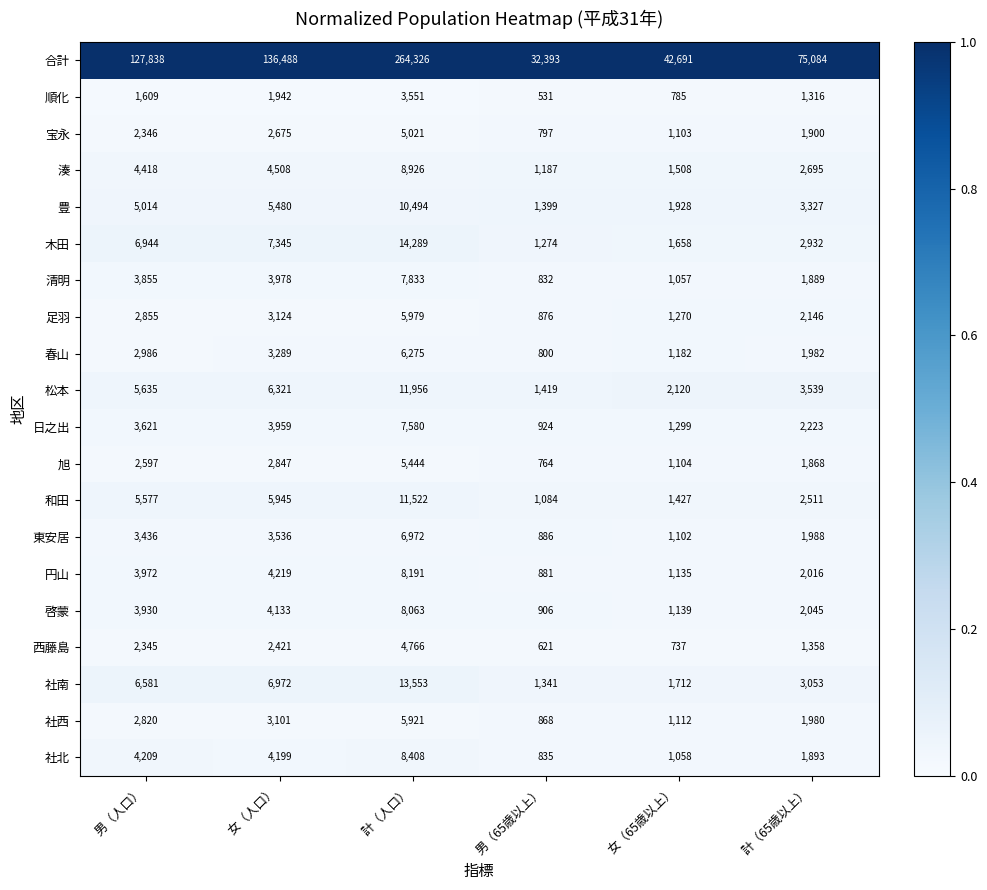

Is the value of 和田 at 男（65歳以上） greater than the value of 旭 at 女（65歳以上）?

No